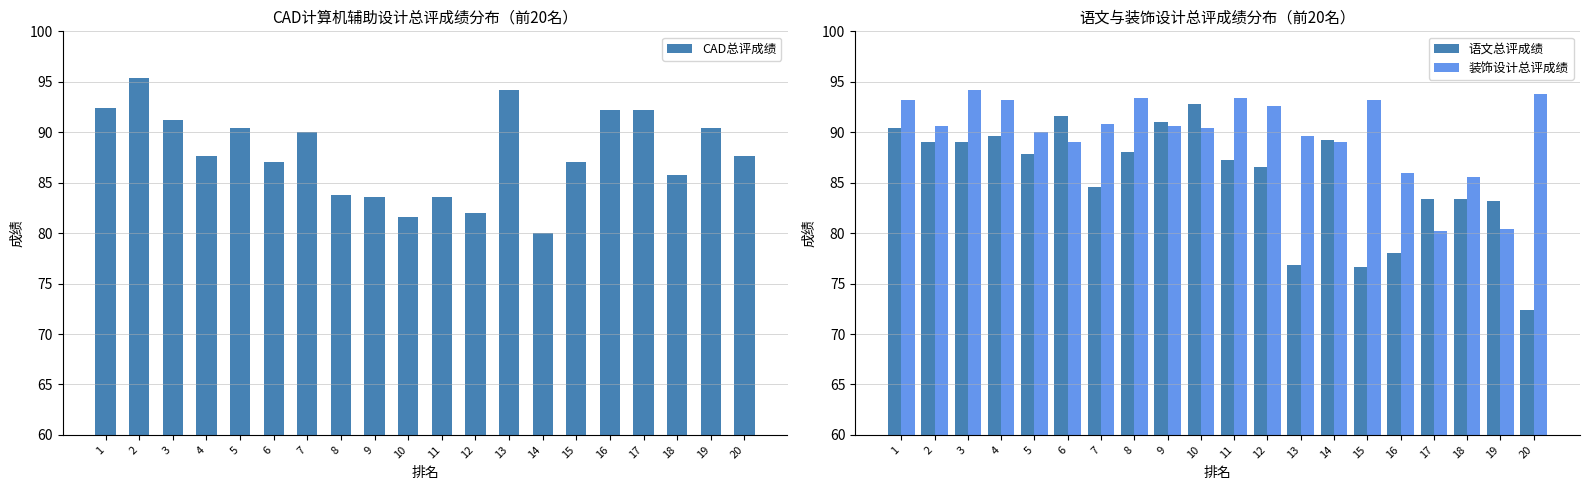

What is the sum of the 语文总评成绩 values at 3 and 18?

172.4